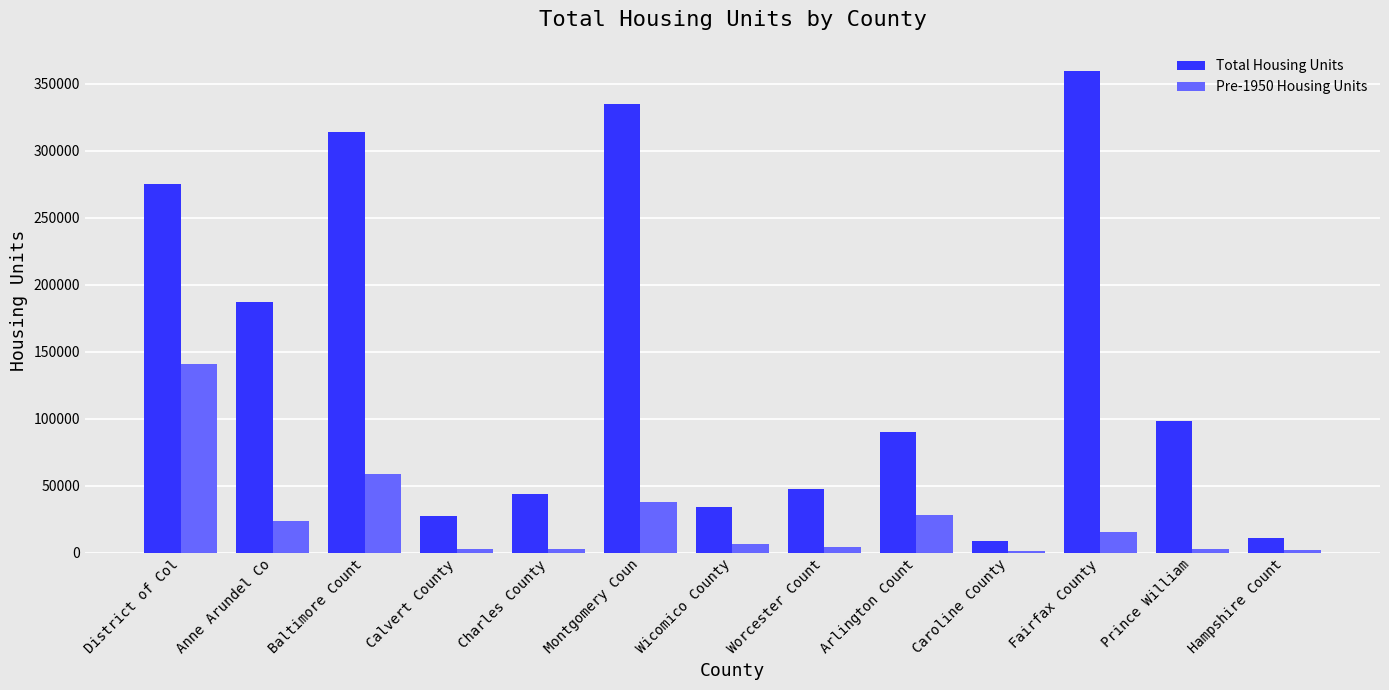

Is it true that Total Housing Units equals 313734 at Baltimore Count?

True